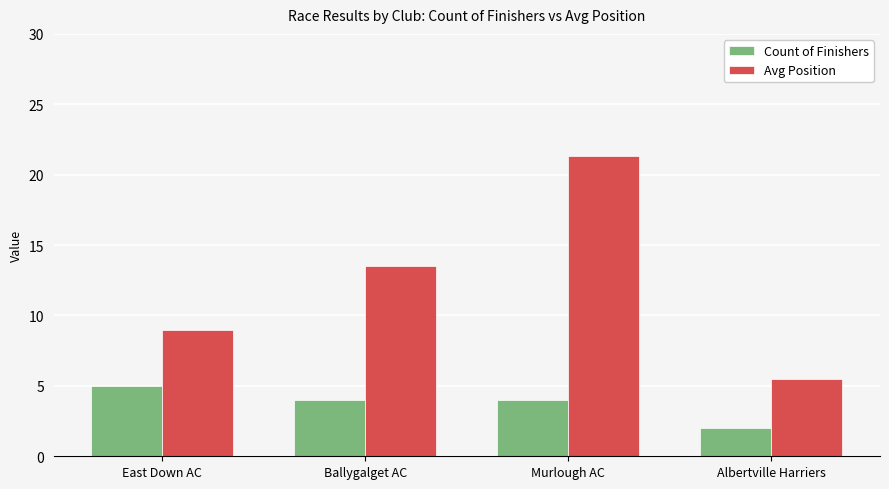

What is the label of the 3rd bar from the right?

Ballygalget AC